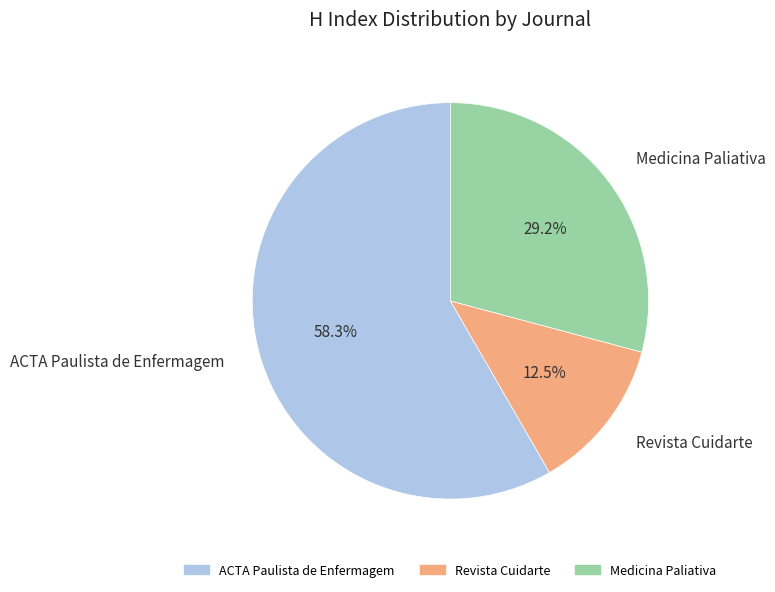

Which slice is the largest?

ACTA Paulista de Enfermagem